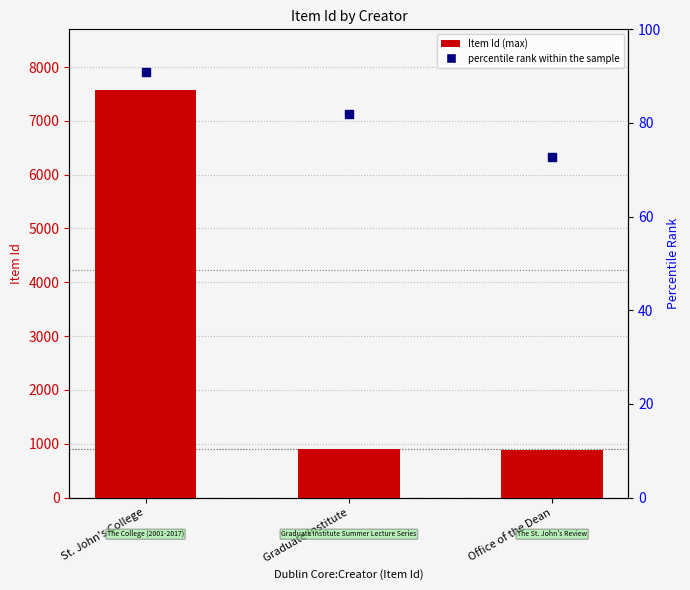

Which series reaches the minimum Y coordinate?

percentile rank within the sample